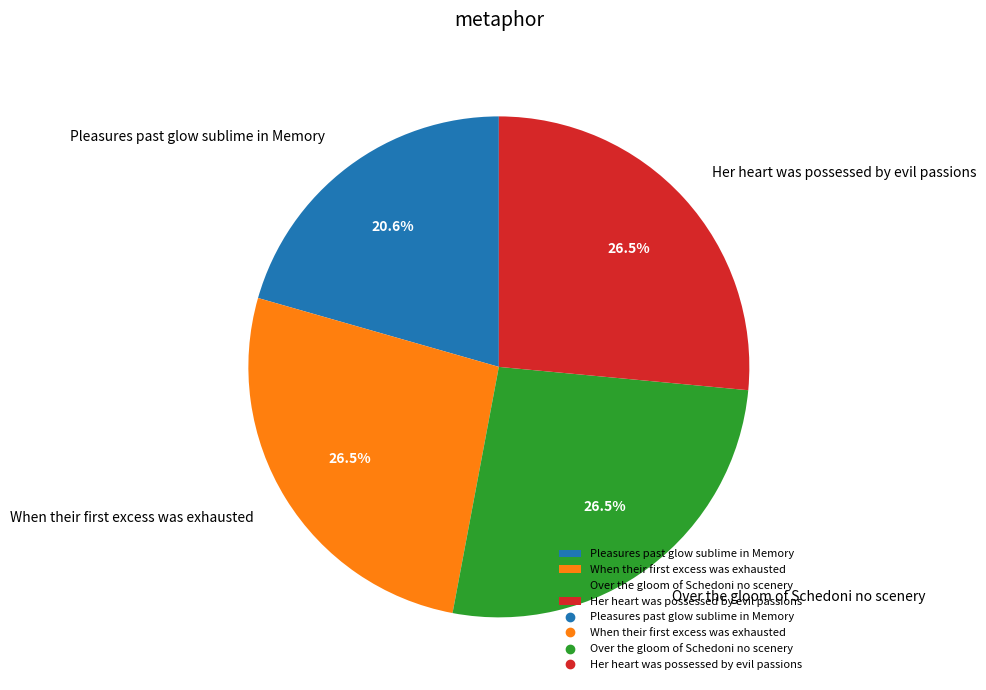

What percentage is the Pleasures past glow sublime in Memory slice, to the nearest percent?

21%